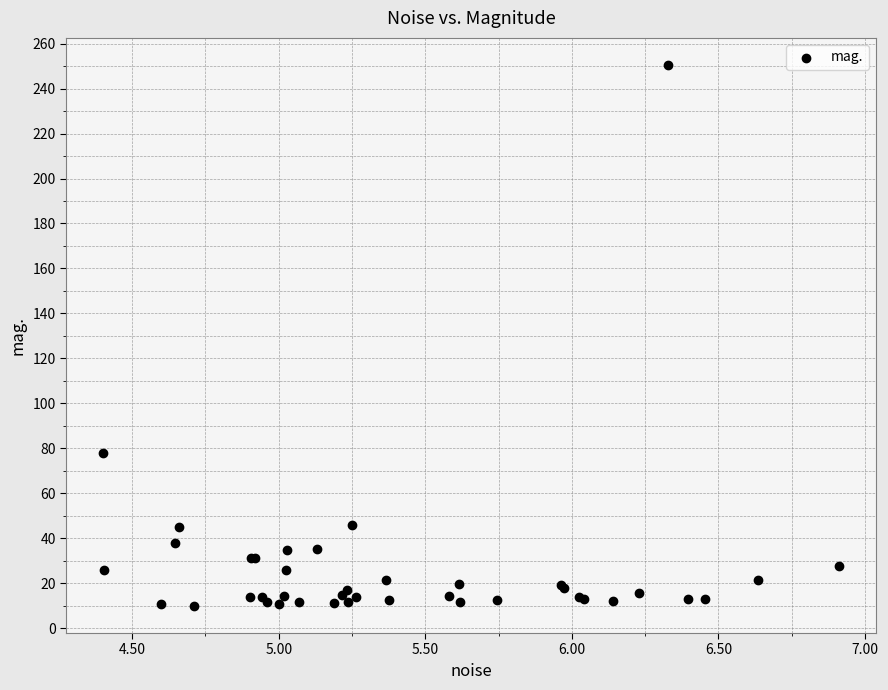

What Y value in the scatter plot is closest to 130?

78.1